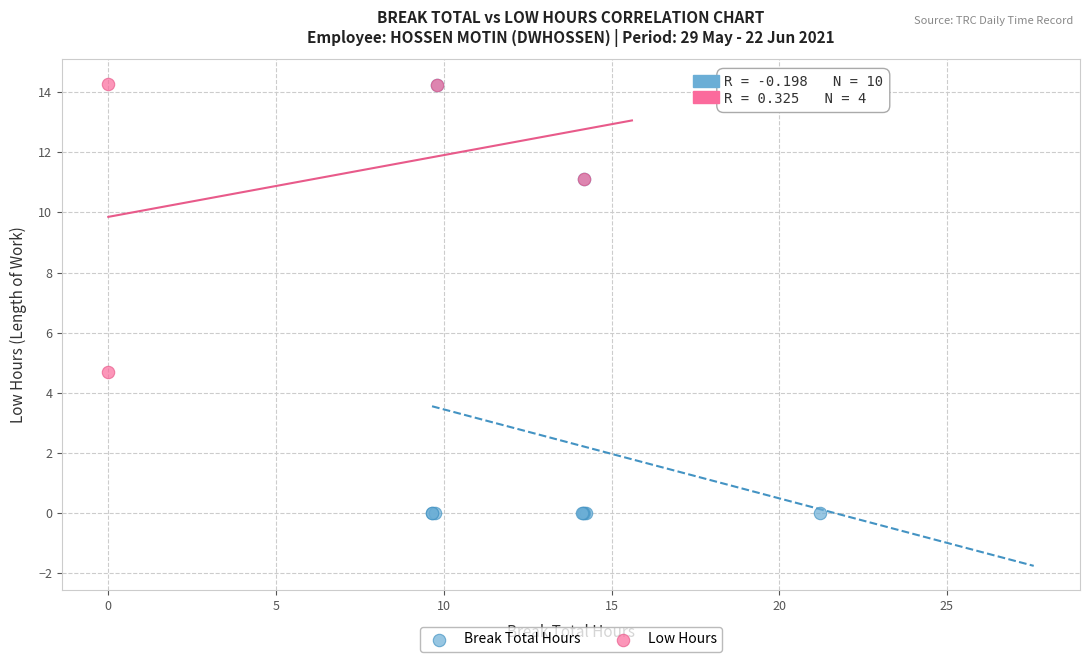

Which series reaches the minimum Y coordinate?

Break Total Hours